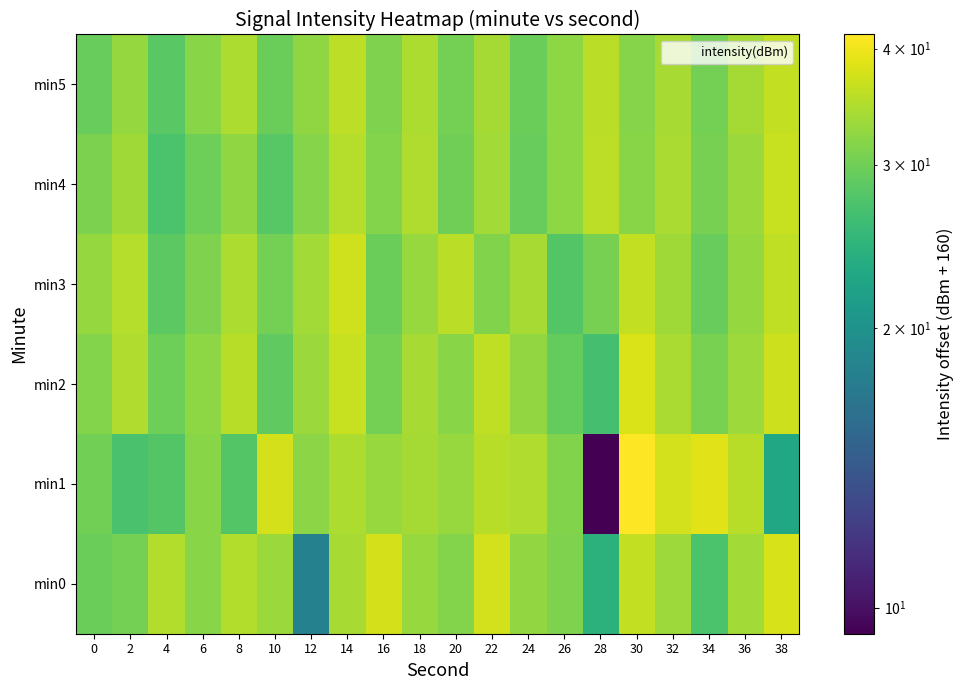

Reading left to right, what are all the values shown in this chart?

min0: 0=29.6	2=30.3	4=34.9	6=31.9	8=34.9	10=33.1	12=18.0	14=34.2	16=37.7	18=33.0	20=31.5	22=37.5	24=32.6	26=31.1	28=24.4	30=36.2	32=33.4	34=27.3	36=33.8	38=37.9
min1: 0=30.2	2=27.0	4=27.8	6=31.7	8=27.8	10=37.7	12=31.9	14=34.4	16=33.0	18=33.9	20=33.0	22=35.4	24=34.6	26=31.2	28=9.4	30=41.4	32=37.3	34=38.8	36=35.3	38=22.7
min2: 0=31.5	2=34.7	4=29.9	6=32.2	8=35.4	10=28.8	12=33.1	14=36.6	16=30.3	18=34.2	20=31.8	22=35.9	24=32.5	26=29.2	28=26.8	30=38.1	32=34.4	34=30.7	36=33.3	38=36.9
min3: 0=32.7	2=35.2	4=28.5	6=31.1	8=34.6	10=30.4	12=33.8	14=37.3	16=29.6	18=32.9	20=35.5	22=31.2	24=34.1	26=27.9	28=30.5	30=36.2	32=33.6	34=29.3	36=32.8	38=36.0
min4: 0=30.9	2=33.5	4=27.2	6=29.8	8=32.4	10=28.1	12=31.7	14=35.2	16=31.4	18=34.8	20=30.1	22=33.7	24=29.4	26=32.1	28=35.7	30=31.9	32=34.3	34=30.6	36=33.2	38=36.5
min5: 0=29.3	2=32.8	4=28.4	6=31.9	8=34.5	10=29.7	12=32.3	14=35.8	16=31.1	18=34.6	20=30.3	22=33.9	24=29.6	26=32.2	28=35.5	30=31.7	32=34.1	34=30.4	36=34.0	38=36.2